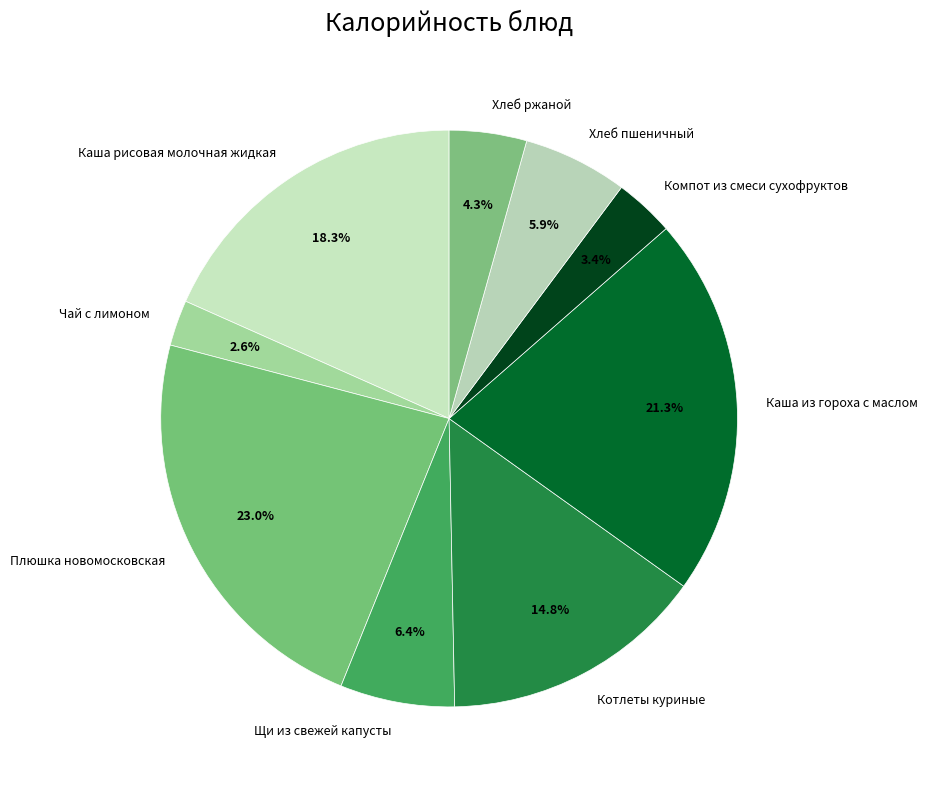

What is the smallest slice in the pie chart?

Чай с лимоном